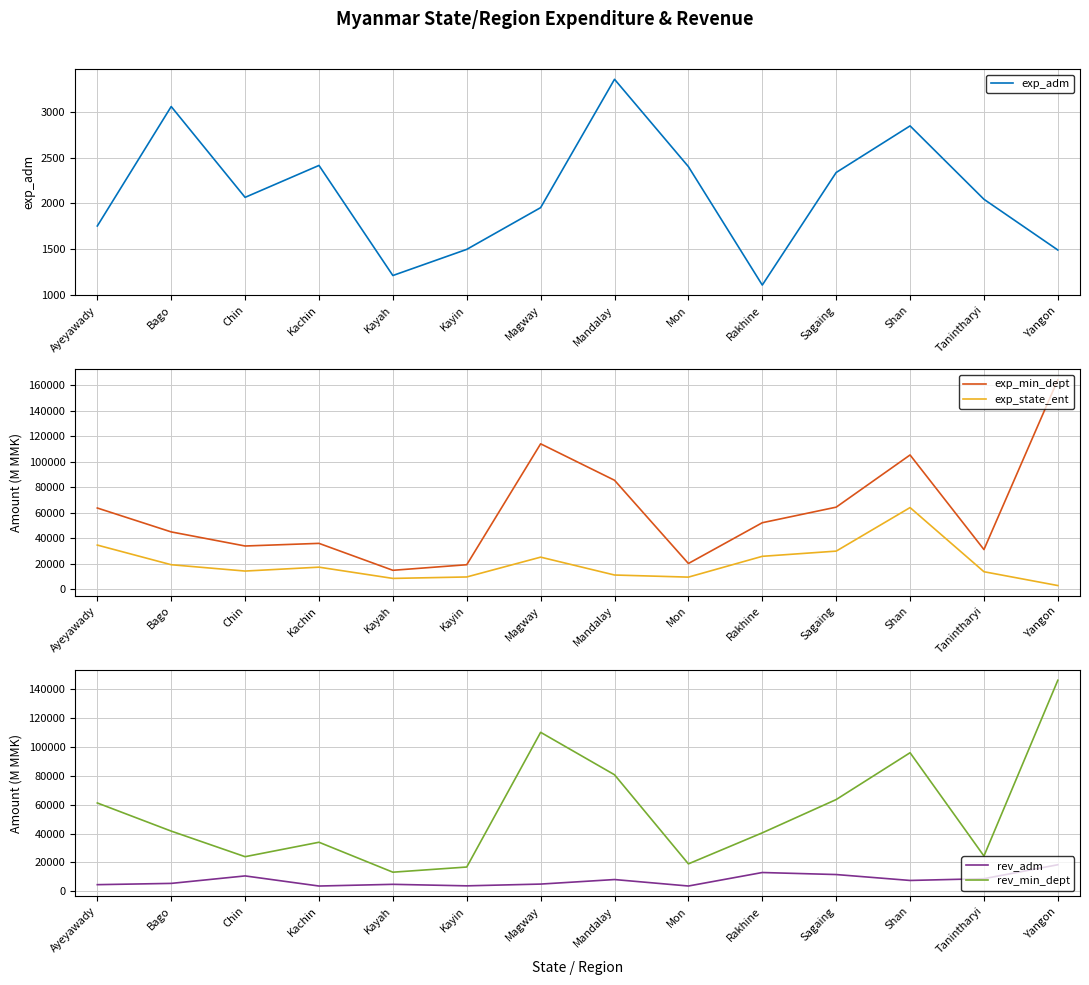

What is the highest value of the exp_min_dept series?

164480